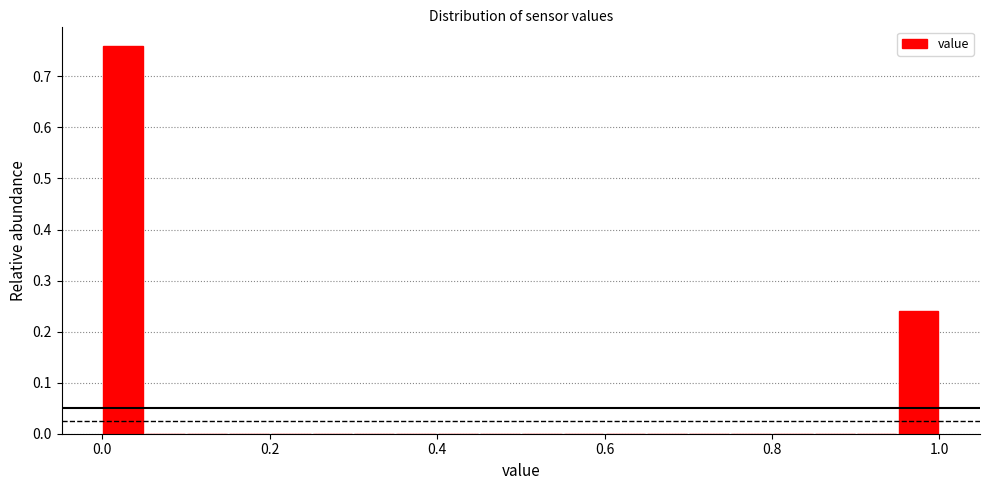

Read against the x-axis, roughly where is the centre of the tallest bar?

0.02